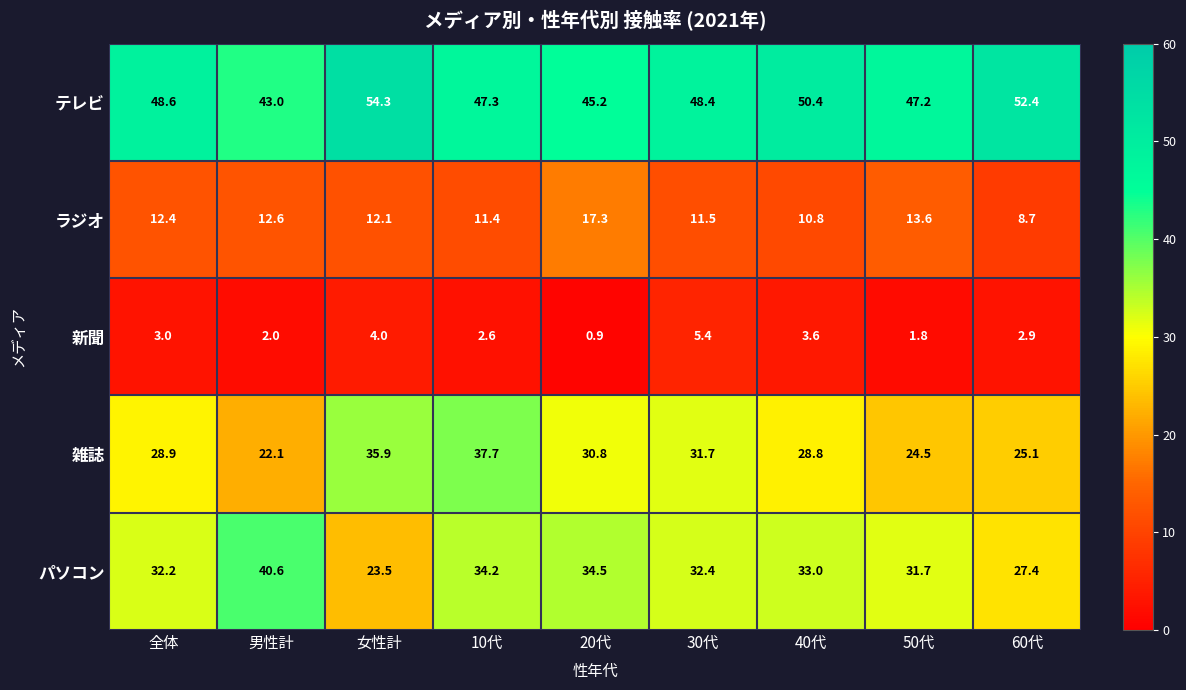

True or false: 雑誌 has a value of 31.7 at 30代.

True